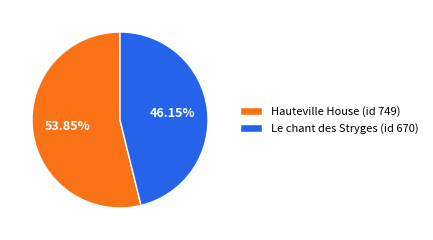

To the nearest percent, what portion does Le chant des Stryges (id 670) represent?

46%